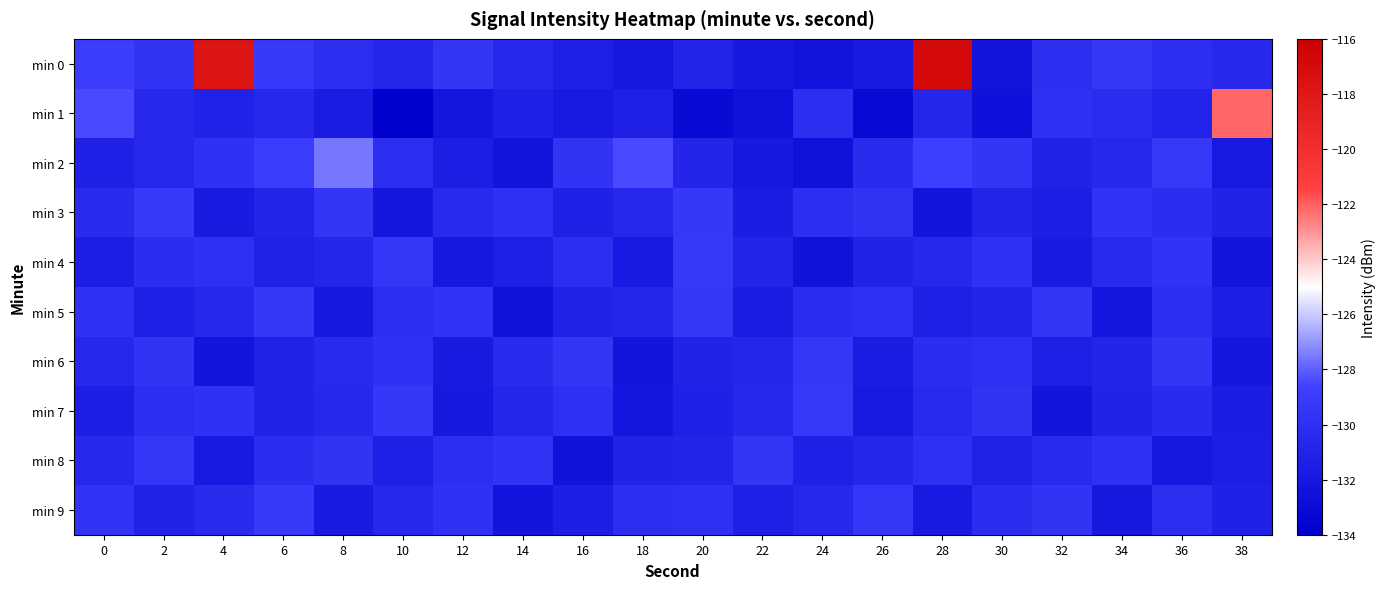

Reading right to left, list all the values displayed in this chart.

min 0: 38=-130.4	36=-130.0	34=-129.4	32=-130.1	30=-132.2	28=-116.9	26=-131.7	24=-132.4	22=-131.9	20=-130.9	18=-132.0	16=-131.3	14=-130.6	12=-129.4	10=-130.8	8=-130.1	6=-129.2	4=-117.8	2=-129.7	0=-128.9
min 1: 38=-122.2	36=-130.9	34=-130.2	32=-129.8	30=-132.6	28=-130.7	26=-133.1	24=-130.0	22=-132.5	20=-133.1	18=-131.3	16=-131.8	14=-131.2	12=-132.1	10=-133.8	8=-131.6	6=-130.6	4=-131.1	2=-130.5	0=-128.4
min 2: 38=-131.8	36=-129.2	34=-130.6	32=-131.0	30=-129.5	28=-128.7	26=-130.3	24=-132.5	22=-131.9	20=-130.8	18=-128.4	16=-129.7	14=-132.2	12=-131.5	10=-130.1	8=-127.6	6=-128.9	4=-129.8	2=-130.5	0=-131.2
min 3: 38=-131.0	36=-130.2	34=-129.6	32=-131.4	30=-130.8	28=-132.3	26=-129.7	24=-130.1	22=-131.6	20=-129.3	18=-130.6	16=-131.2	14=-129.8	12=-130.4	10=-132.1	8=-129.5	6=-130.9	4=-131.7	2=-129.1	0=-130.3
min 4: 38=-132.2	36=-129.6	34=-130.4	32=-131.7	30=-129.8	28=-130.5	26=-131.0	24=-132.4	22=-130.9	20=-129.2	18=-131.8	16=-130.0	14=-131.3	12=-132.0	10=-129.4	8=-130.7	6=-131.1	4=-129.9	2=-130.2	0=-131.5
min 5: 38=-131.4	36=-130.0	34=-132.1	32=-129.5	30=-130.8	28=-131.3	26=-129.9	24=-130.2	22=-131.6	20=-129.4	18=-130.7	16=-131.0	14=-132.5	12=-129.6	10=-130.1	8=-131.9	6=-129.3	4=-130.5	2=-131.2	0=-129.8
min 6: 38=-132.1	36=-129.5	34=-130.8	32=-131.3	30=-129.9	28=-130.2	26=-131.6	24=-129.4	22=-130.7	20=-131.0	18=-132.2	16=-129.5	14=-130.3	12=-131.7	10=-129.8	8=-130.4	6=-131.1	4=-132.3	2=-129.7	0=-130.6
min 7: 38=-131.6	36=-130.3	34=-131.0	32=-132.3	30=-129.7	28=-130.4	26=-131.8	24=-129.2	22=-130.5	20=-131.2	18=-132.1	16=-129.9	14=-130.7	12=-131.9	10=-129.3	8=-130.6	6=-131.0	4=-129.8	2=-130.1	0=-131.4
min 8: 38=-131.5	36=-132.0	34=-129.8	32=-130.4	30=-131.1	28=-129.9	26=-130.7	24=-131.2	22=-129.5	20=-130.8	18=-131.0	16=-132.4	14=-129.6	12=-130.1	10=-131.3	8=-129.7	6=-130.2	4=-131.8	2=-129.4	0=-130.5
min 9: 38=-131.2	36=-130.0	34=-131.9	32=-129.7	30=-130.2	28=-131.8	26=-129.4	24=-130.6	22=-131.3	20=-129.9	18=-130.1	16=-131.4	14=-132.2	12=-129.8	10=-130.5	8=-131.7	6=-129.1	4=-130.3	2=-131.0	0=-129.6